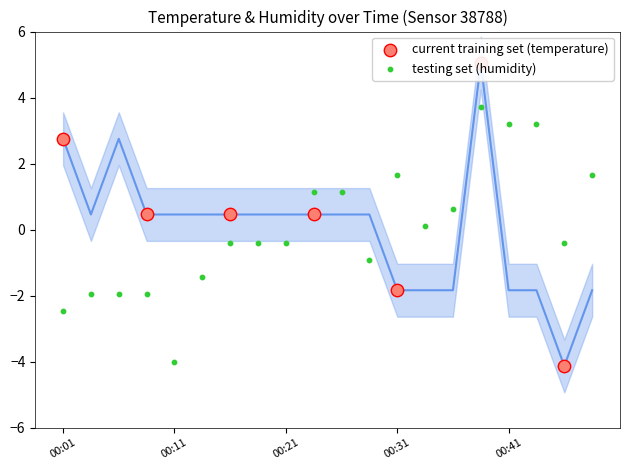

Which series has the largest total across all categories?

humidity